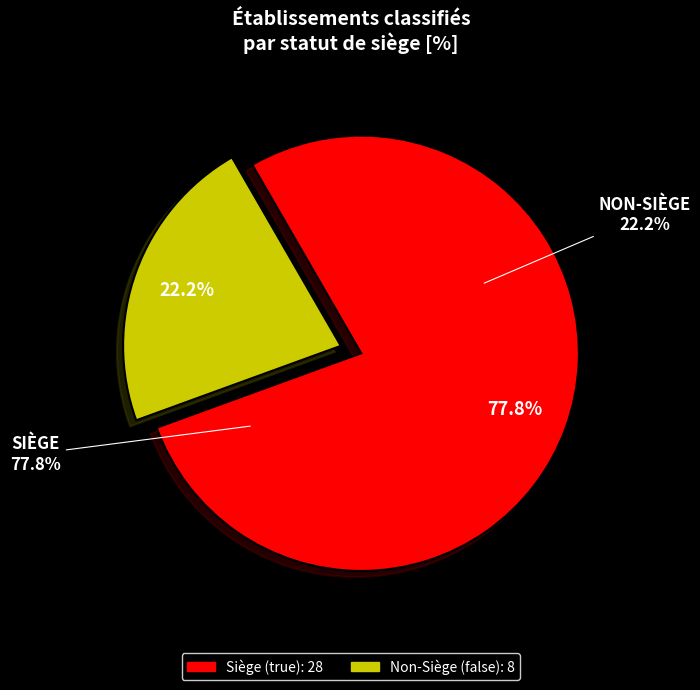

Is there any slice that represents more than half of the pie?

Yes